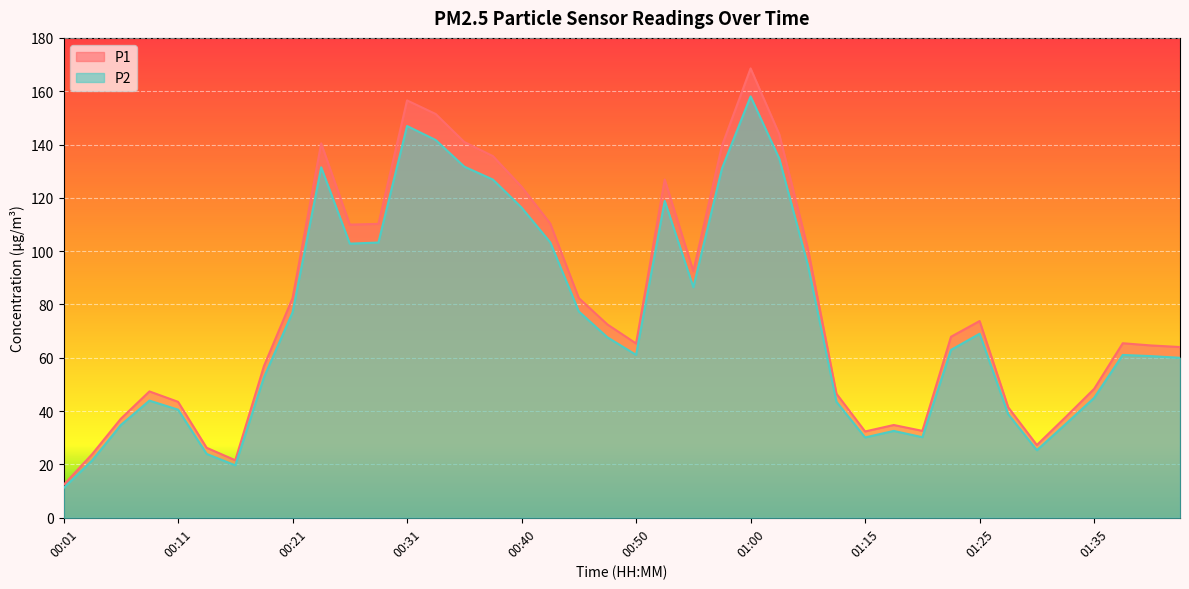

What is the value of the P2 point at the 36th from the left?

35.1